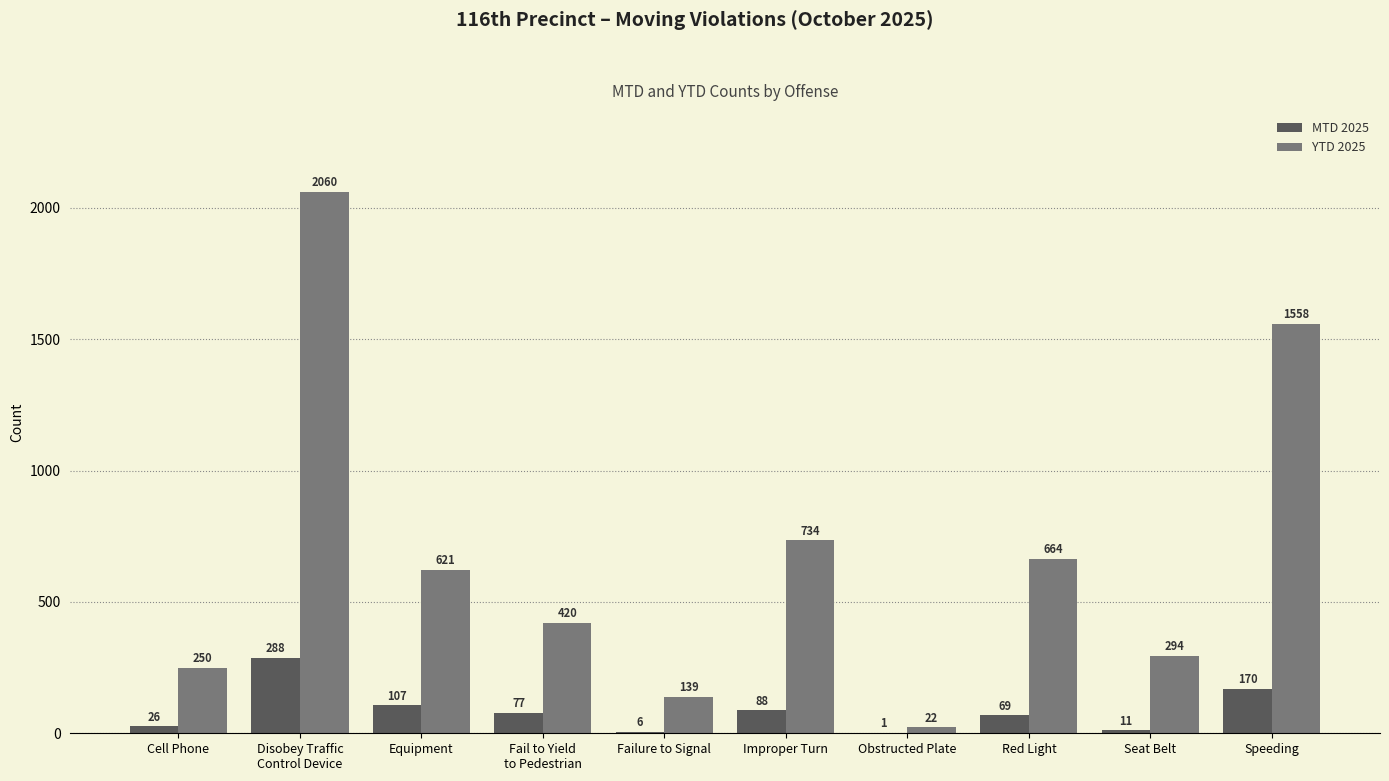

What is the sum of all MTD 2025 values?

843